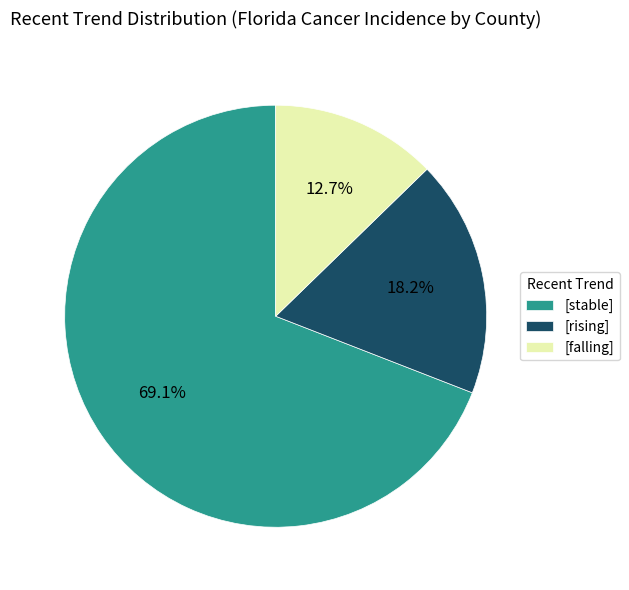

Rank the categories by value from lowest to highest.

[falling], [rising], [stable]